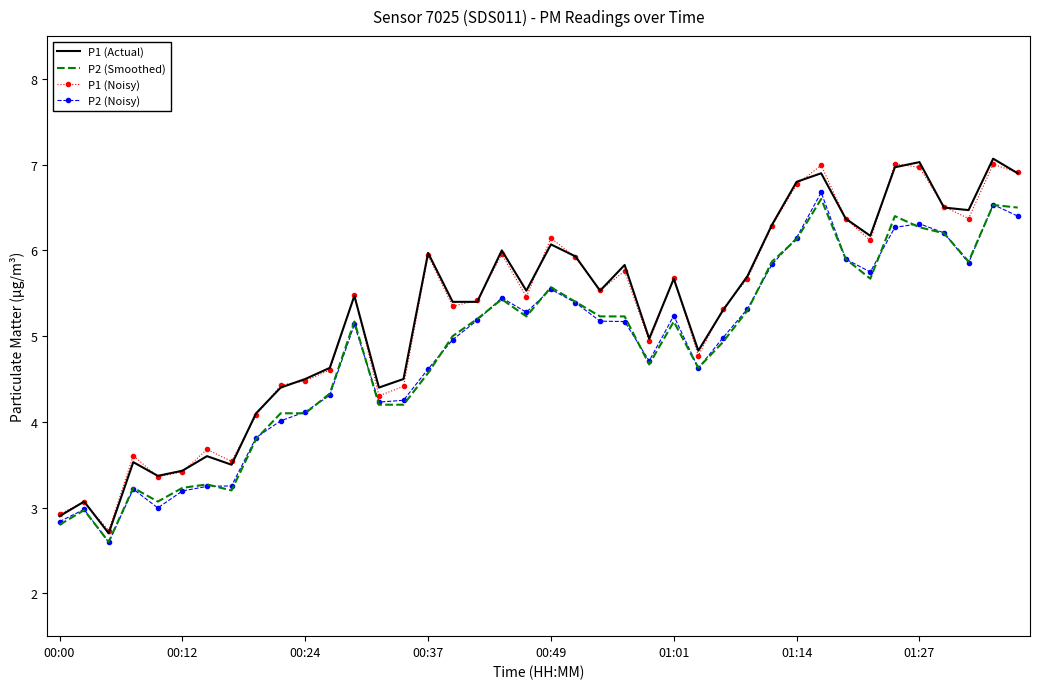

What is the difference between the maximum and minimum values in the P1 (Actual) series?

4.4